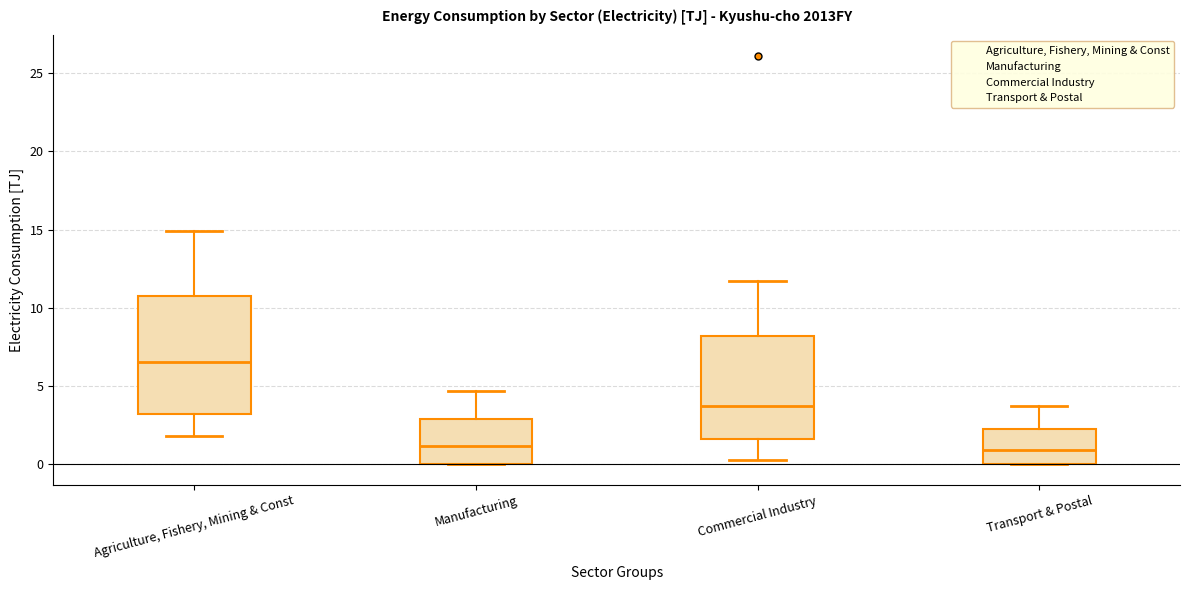

Reading left to right, read every box against the y-axis: the position of its median line, the range the box covers, and the ends of its whiskers. The values are not printed on the chart, so give them approximately, as read against the axis.

Agriculture, Fishery, Mining & Const: median 6.5, box 3.0 to 11.0, whiskers 2.0 to 15.0
Manufacturing: median 1.0, box 0.0 to 3.0, whiskers 0.0 to 4.5
Commercial Industry: median 3.5, box 1.5 to 8.0, whiskers 0.5 to 11.5
Transport & Postal: median 1.0, box 0.0 to 2.5, whiskers 0.0 to 3.5